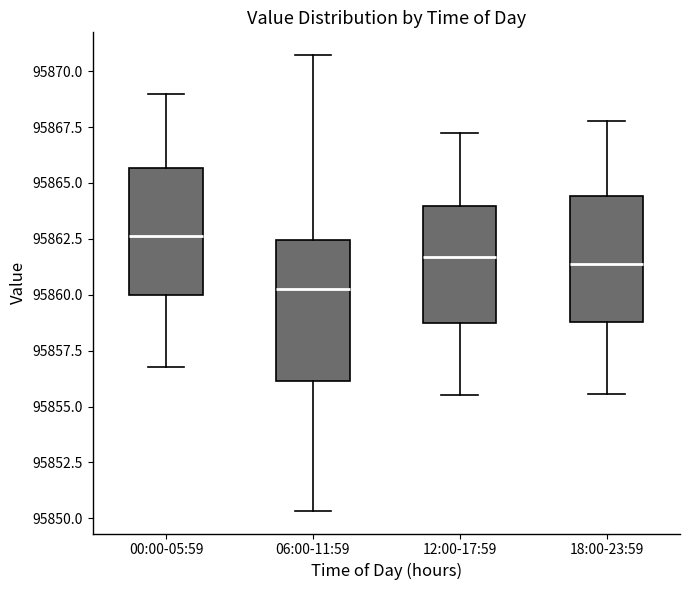

Reading left to right, transcribe this box plot: for each box, give where its median line is, the range the box spans, and where its two whiskers end, as read against the y-axis. The values are not printed on the chart, so give them approximately, as read against the axis.

00:00-05:59: median 95862.5, box 95860.0 to 95865.5, whiskers 95857.0 to 95869.0
06:00-11:59: median 95860.5, box 95856.0 to 95862.5, whiskers 95850.5 to 95870.5
12:00-17:59: median 95861.5, box 95858.5 to 95864.0, whiskers 95855.5 to 95867.0
18:00-23:59: median 95861.5, box 95859.0 to 95864.5, whiskers 95855.5 to 95868.0